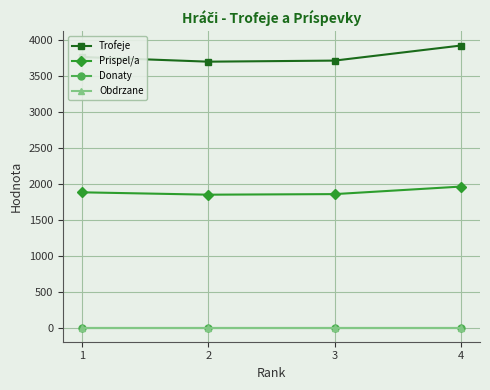

Which category has the highest value across all series?

4